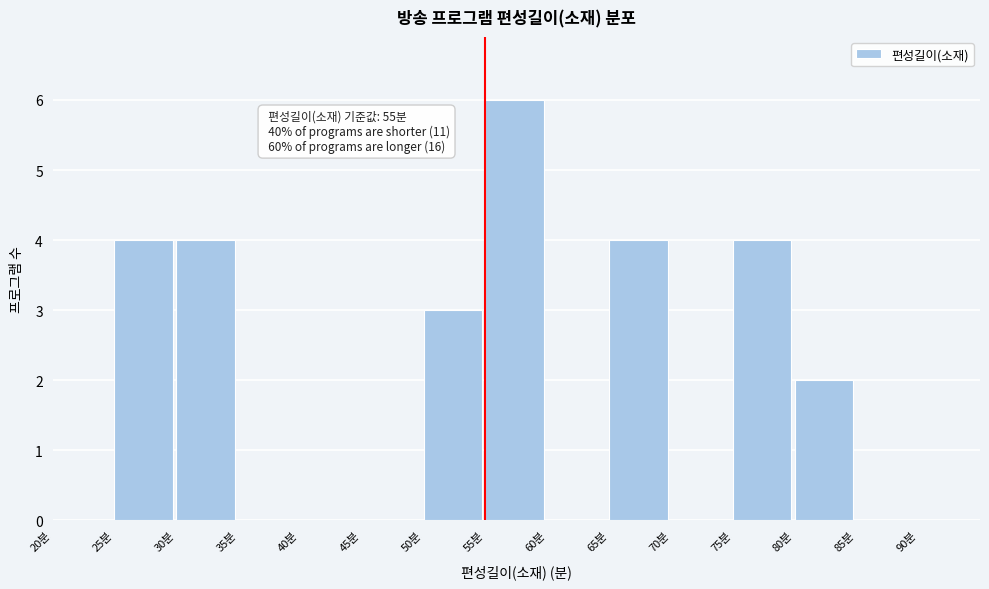

Which range on the x-axis has the tallest bar?

55 to 60